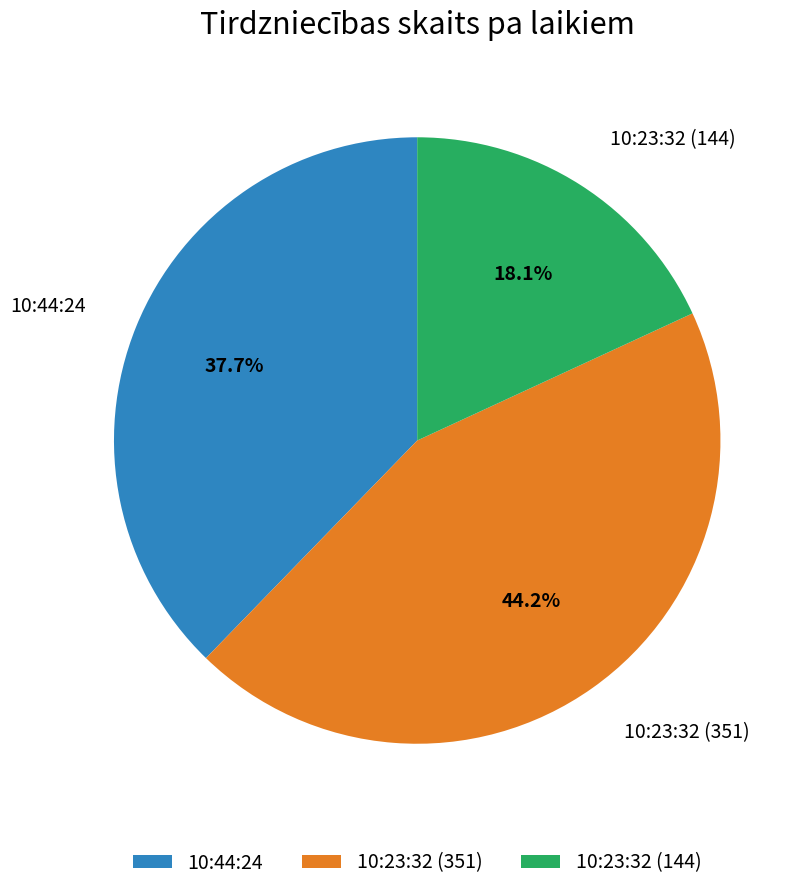

To the nearest percent, what is the combined percentage of 10:23:32 (144) and 10:44:24?

56%